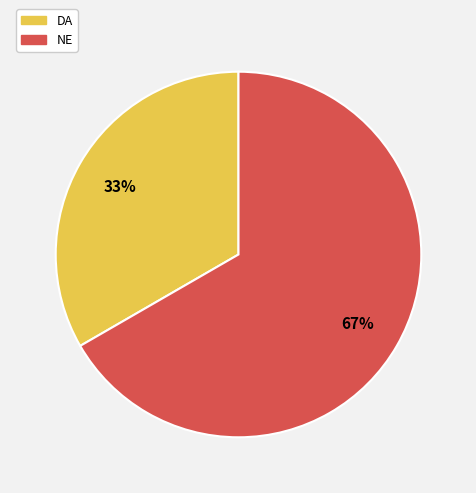

Rank the categories by value from lowest to highest.

DA, NE